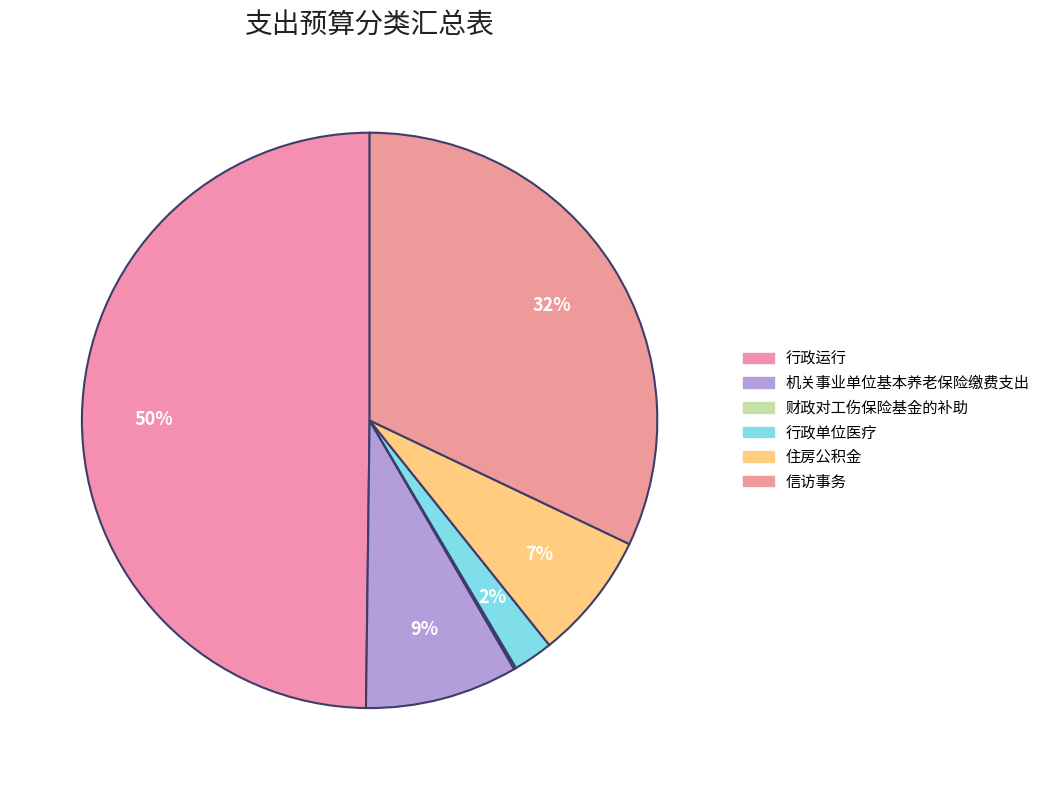

To the nearest percent, what is the difference between the largest and smallest slice percentages?

50%